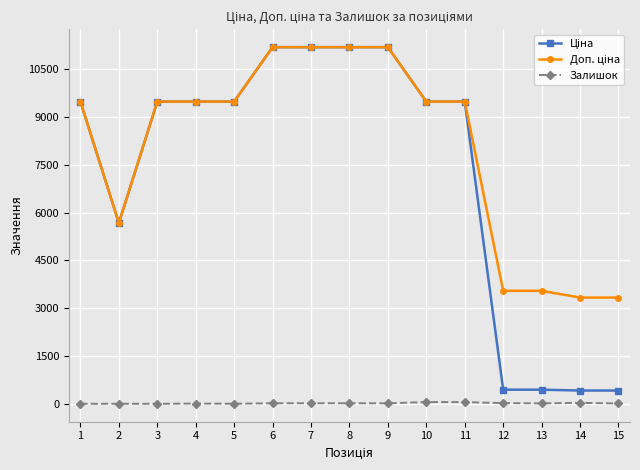

What is the total value across all series at 3?

18960.1